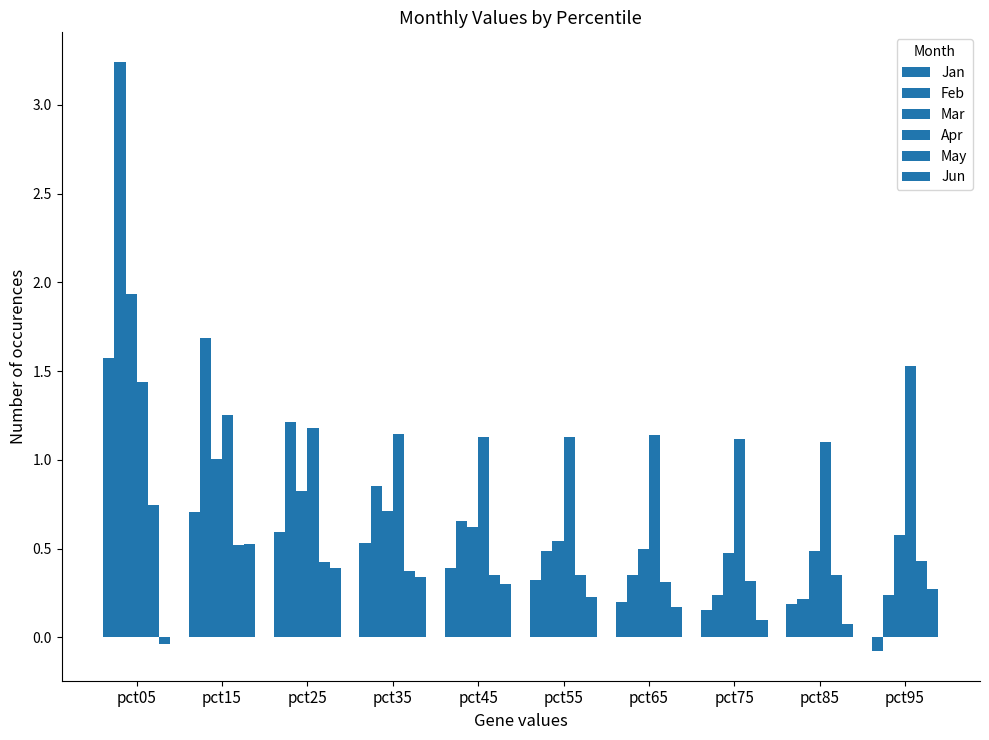

Count the number of categories in the chart.

10